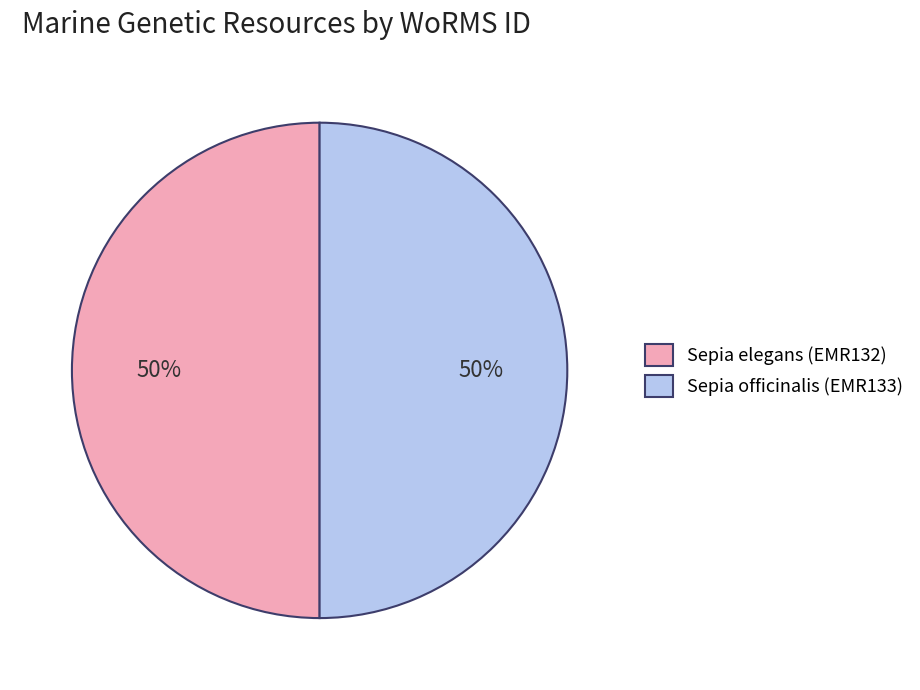

To the nearest percent, what is the average slice percentage?

50%